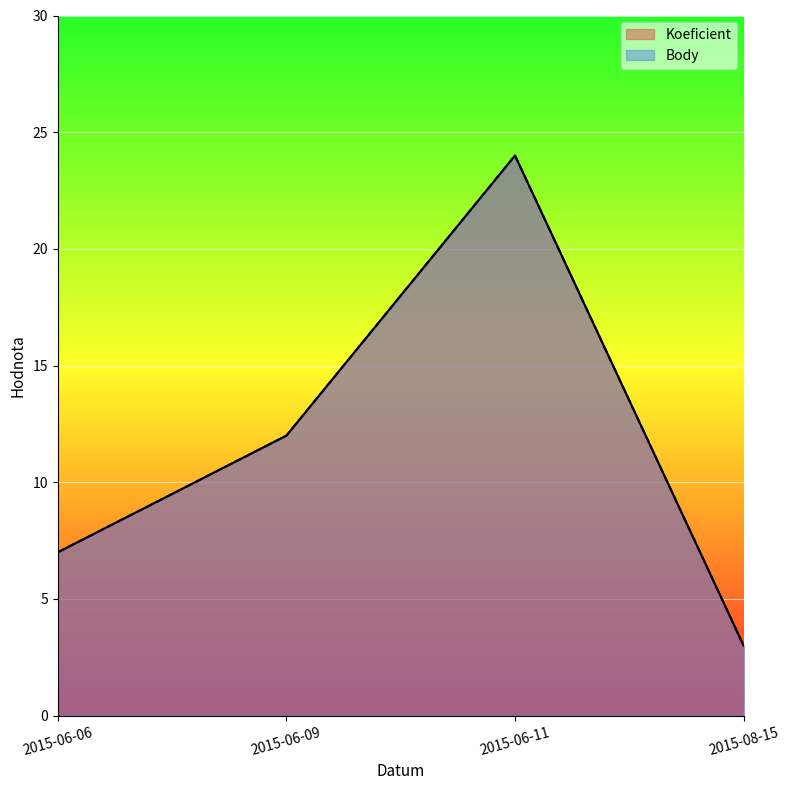

Count the number of data series in this chart.

2